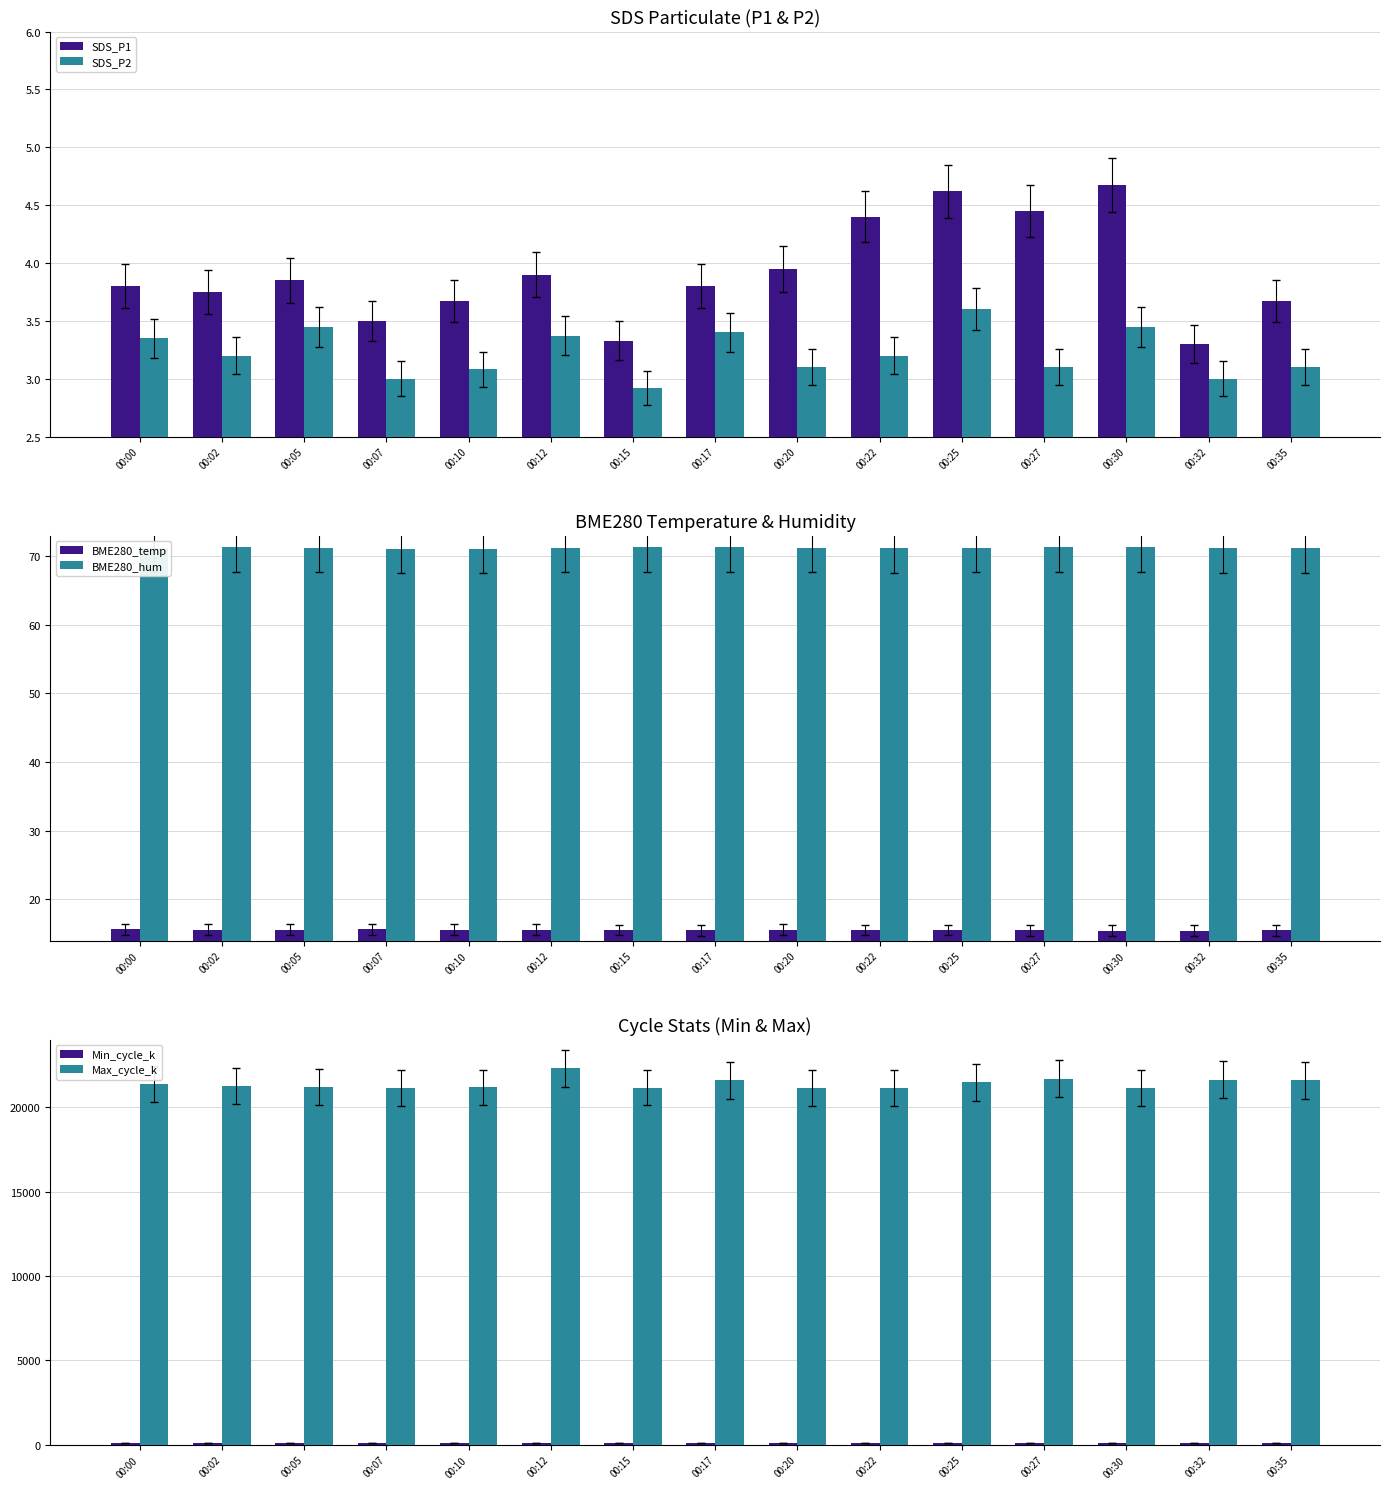

Rank the series by their maximum value, from lowest to highest.

SDS_P2, SDS_P1, BME280_temp, BME280_hum, Min_cycle_k, Max_cycle_k